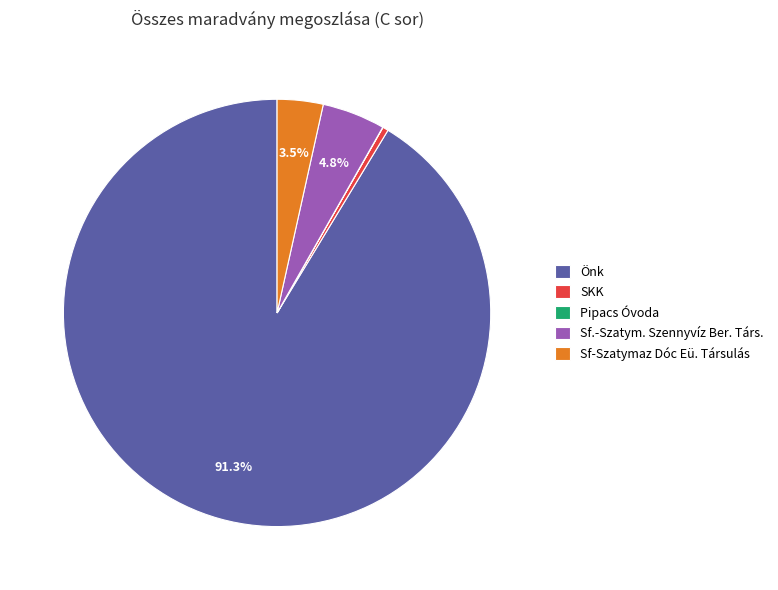

To the nearest percent, what is the average slice percentage?

20%